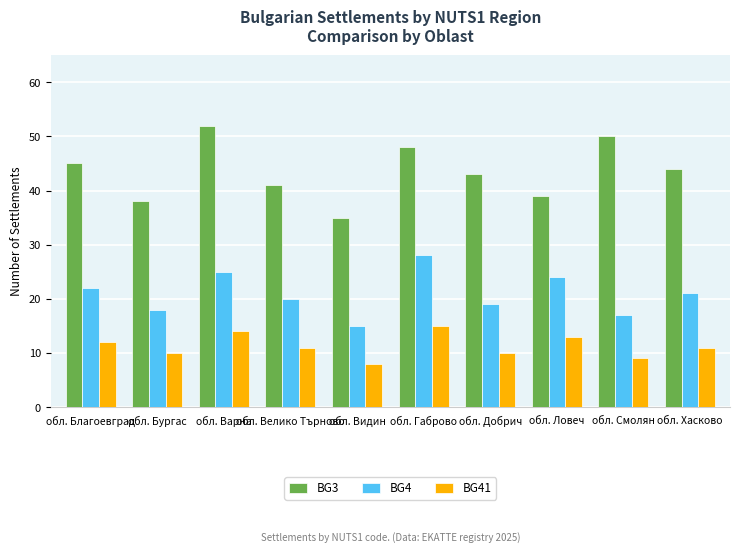

What is the total value across all series at обл. Добрич?

72